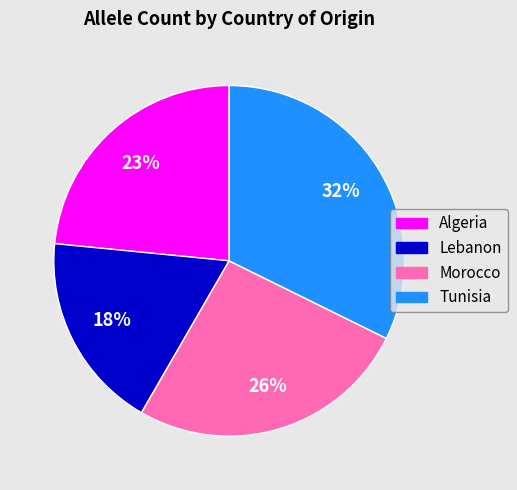

Is the sum of Morocco and Algeria greater than half?

No